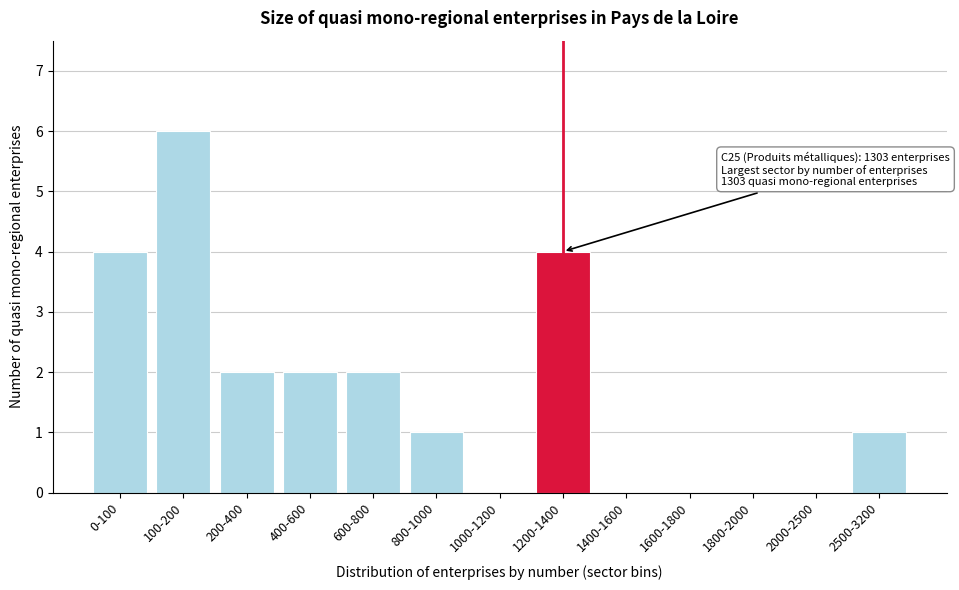

Reading left to right, list all the values displayed in this chart.

0-100=4	100-200=6	200-400=2	400-600=2	600-800=2	800-1000=1	1000-1200=0	1200-1400=4	1400-1600=0	1600-1800=0	1800-2000=0	2000-2500=0	2500-3200=1